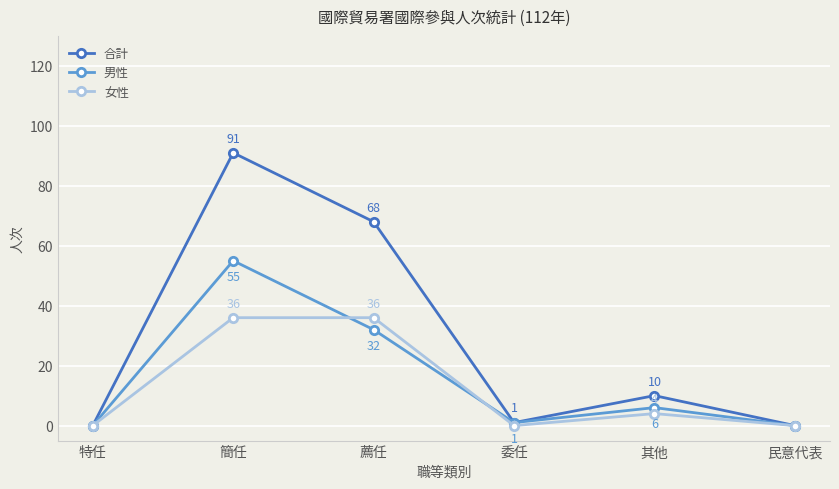

How many values in 男性 are above zero?

4